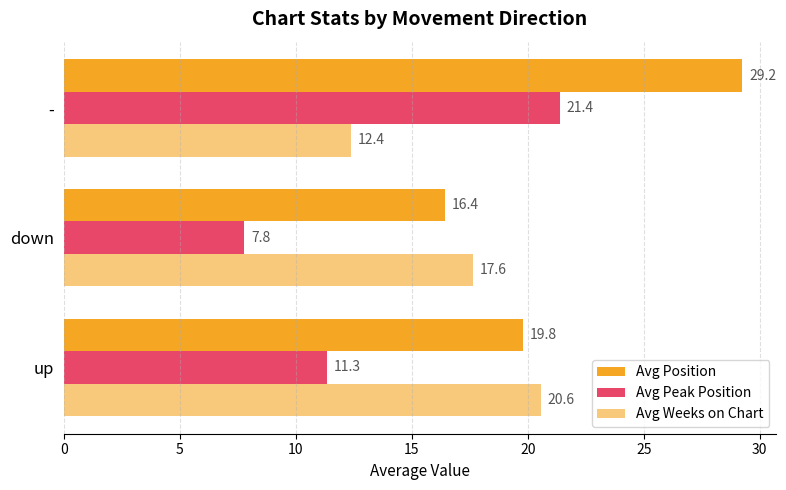

How many data points in Avg Weeks on Chart are less than 17?

1